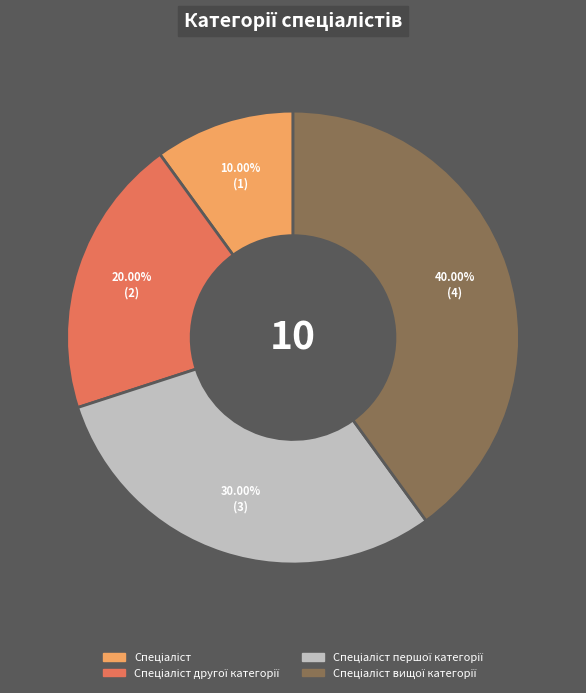

Is there a majority slice in this chart?

No